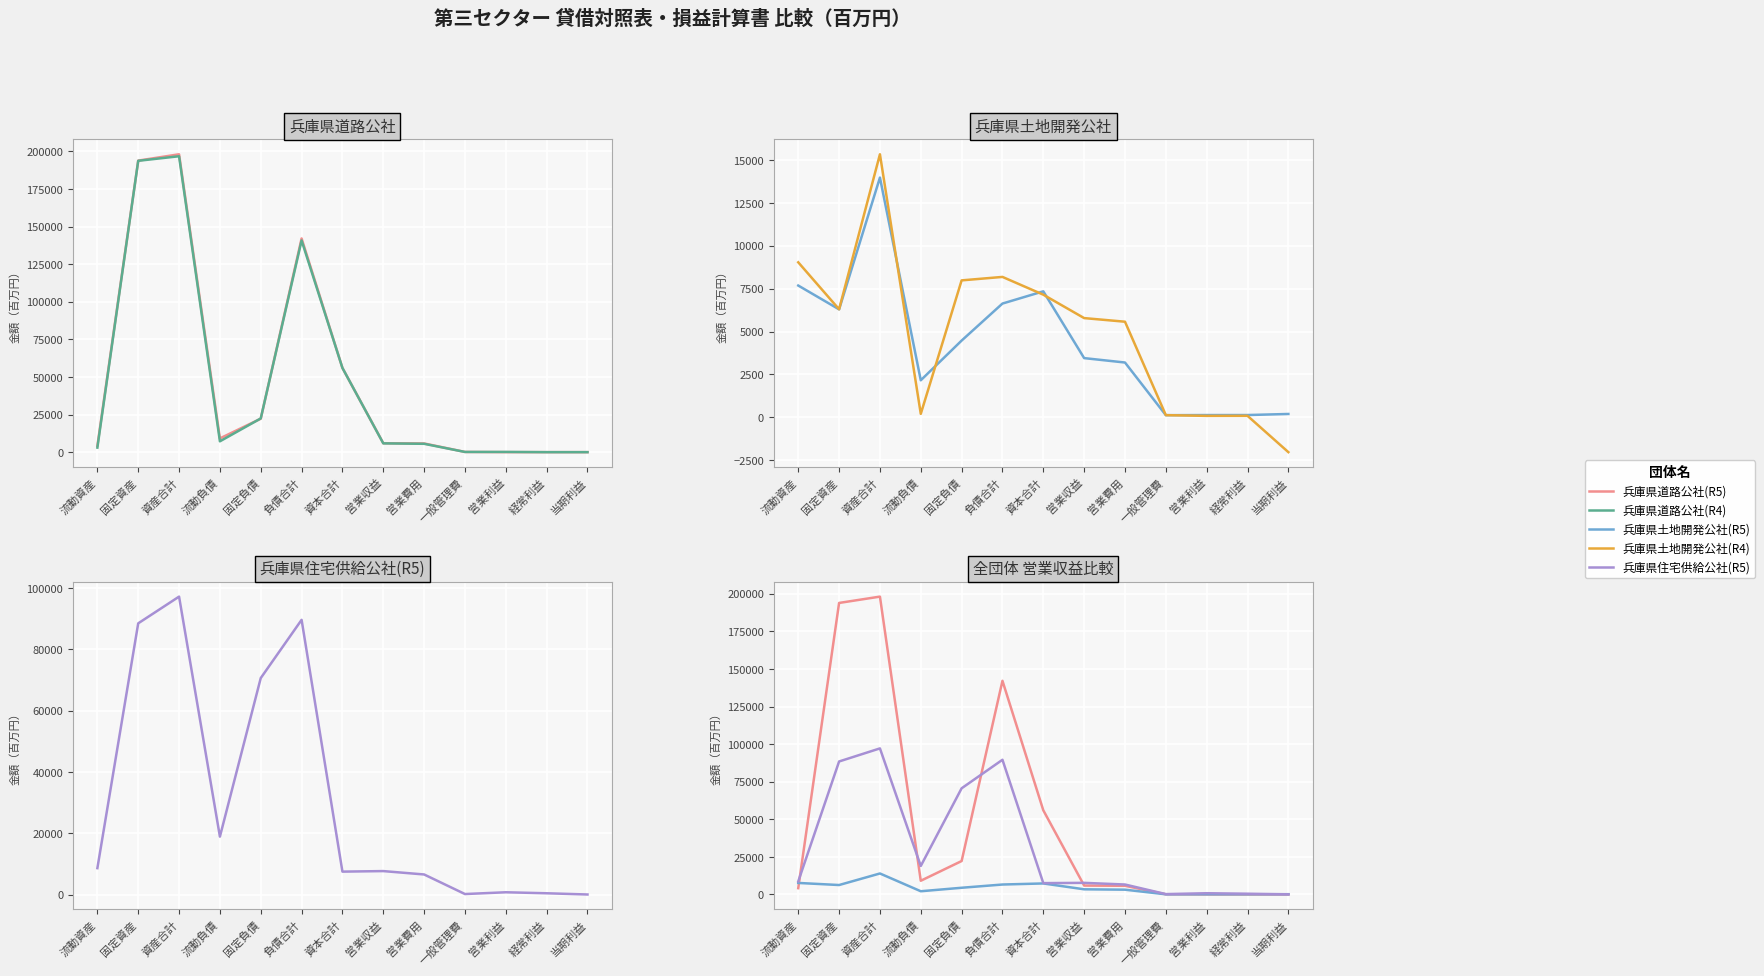

Which category has the lowest value in the 兵庫県土地開発公社(R4) series?

当期利益